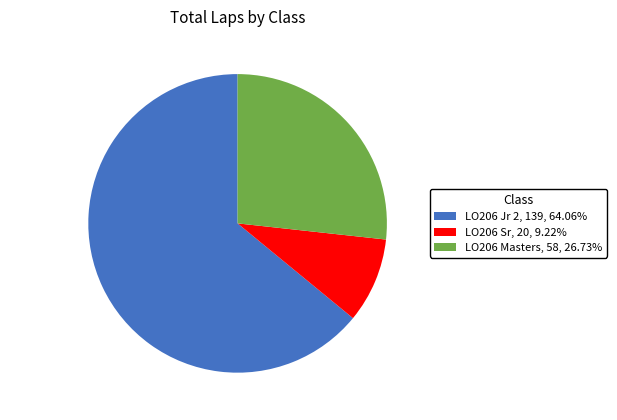

Do LO206 Masters and LO206 Jr 2 together represent more than half of the pie?

Yes